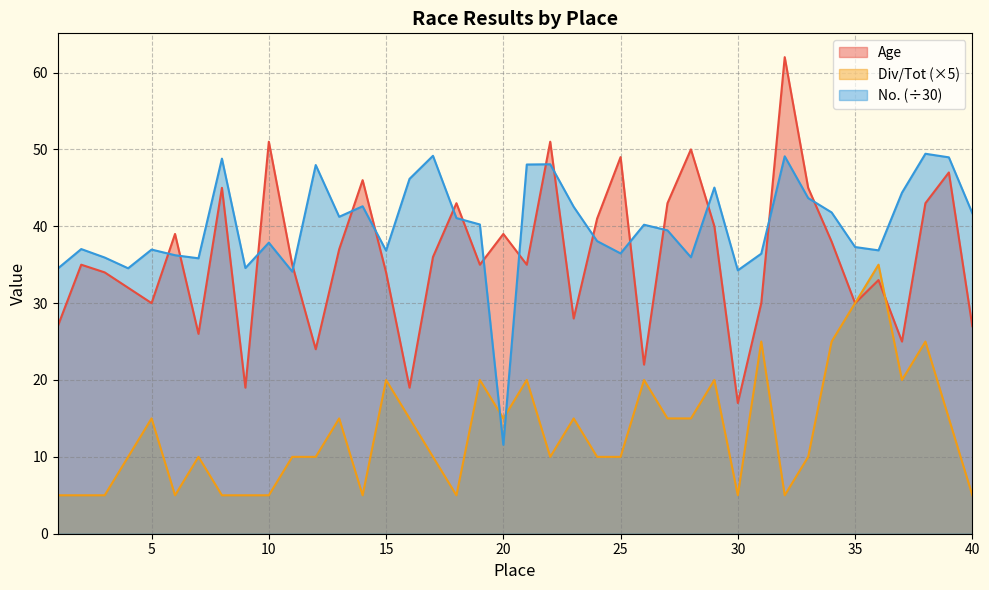

True or false: Age and No. intersect in this chart.

True